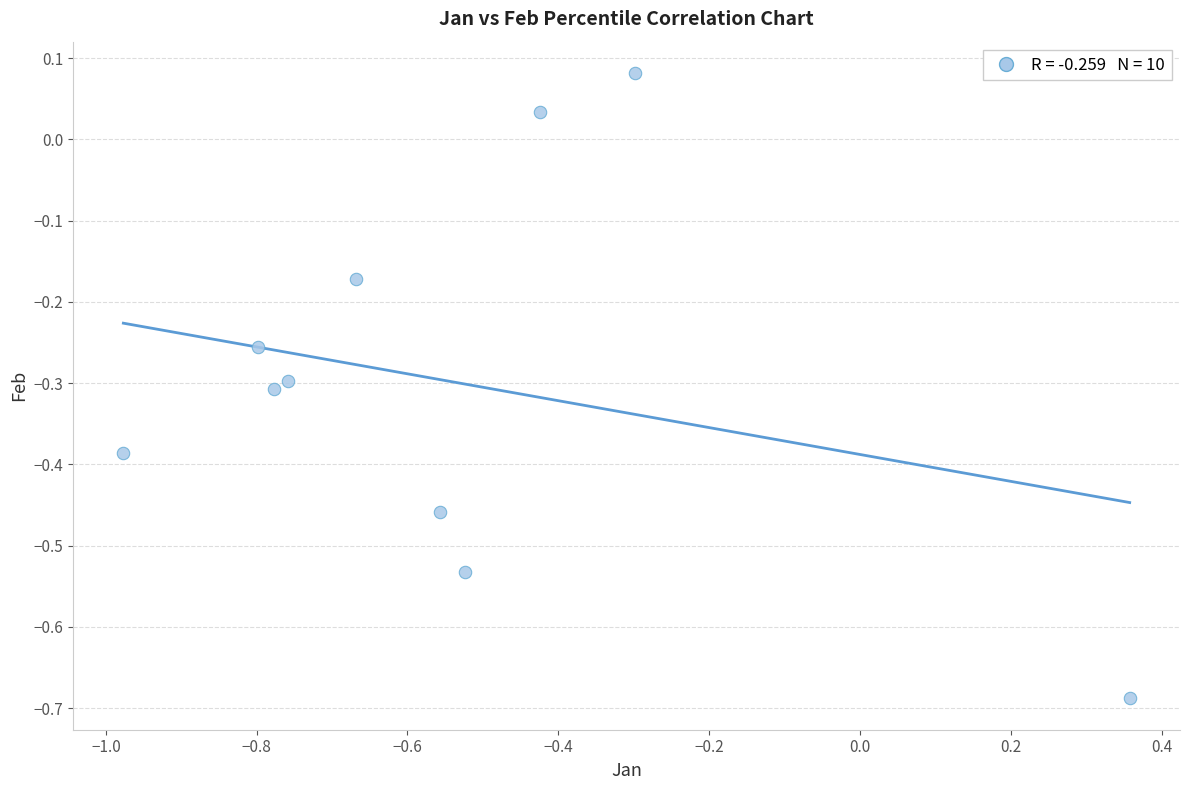

What is the range of X values (max minus min)?

1.3